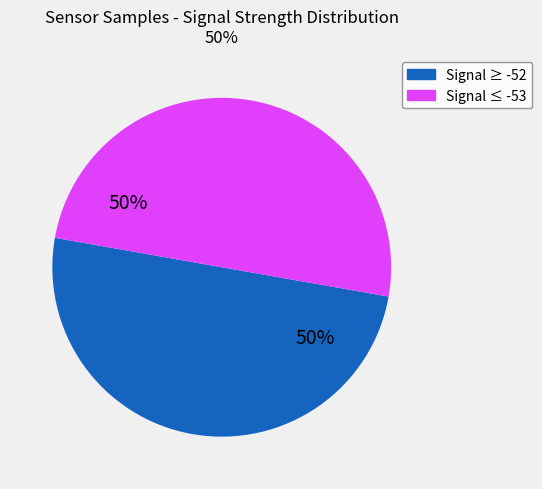

To the nearest percent, what is the average slice percentage?

50%